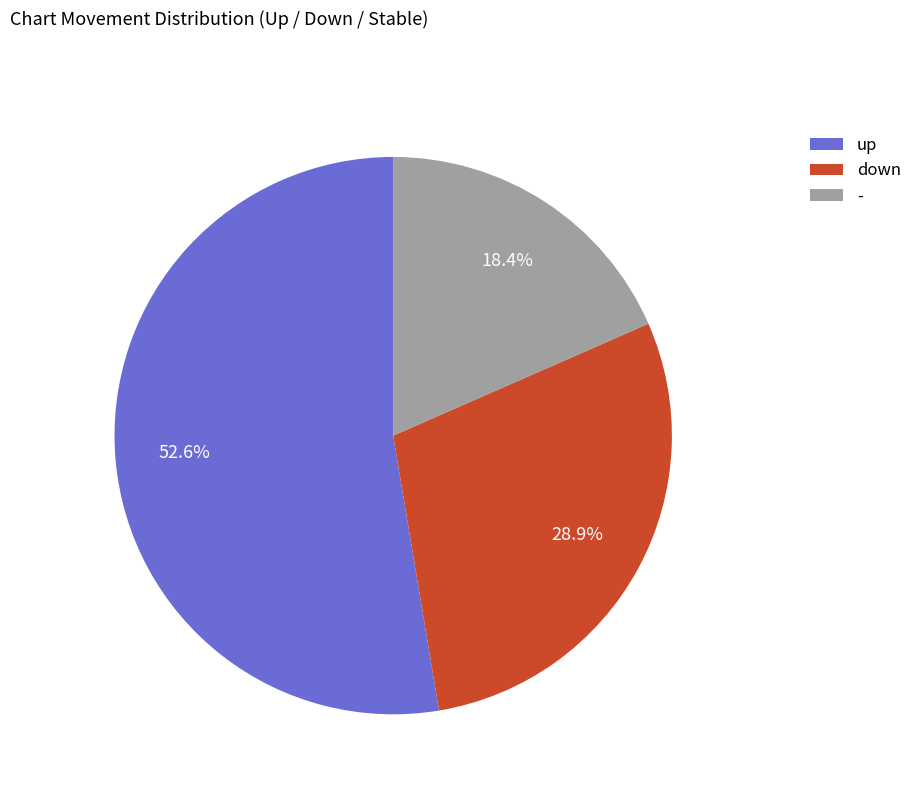

Which has a higher value, down or -?

down